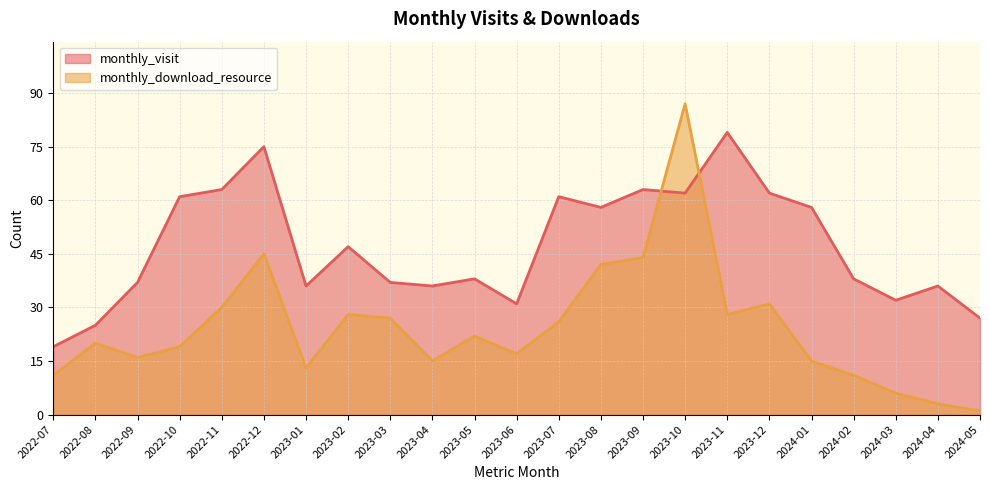

What is the difference between the second highest and minimum values in the monthly_visit series?

56